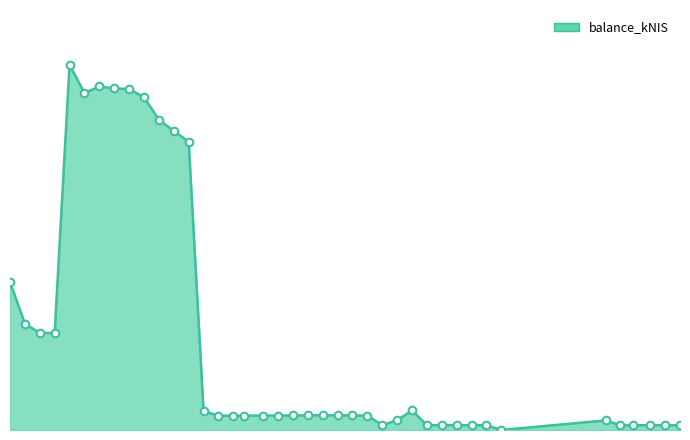

Is this an area chart (filled region under the line)?

Yes